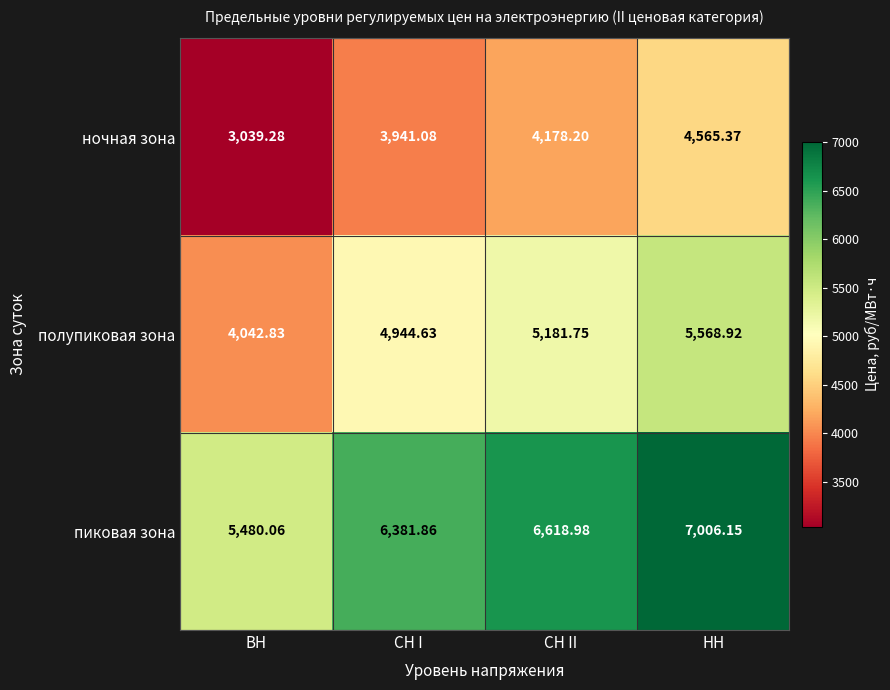

Which label corresponds to the largest value in the chart?

НН